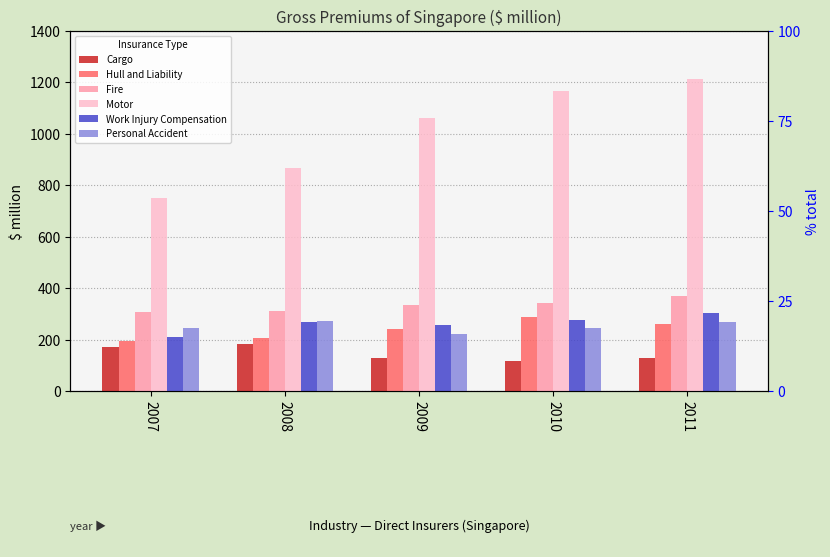

Is the value of Hull and Liability at 2010 greater than the value of Work Injury Compensation at 2009?

Yes